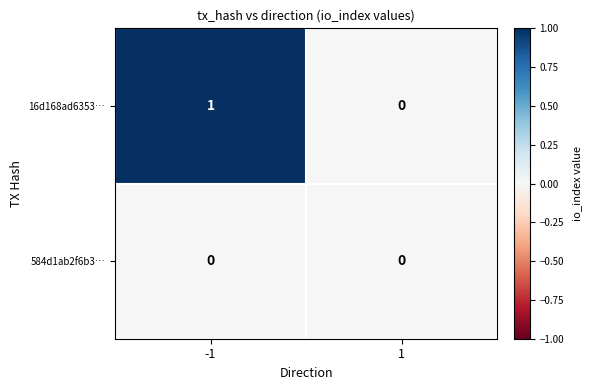

The 16d168ad6353… series shows 1 at -1. True or false?

True